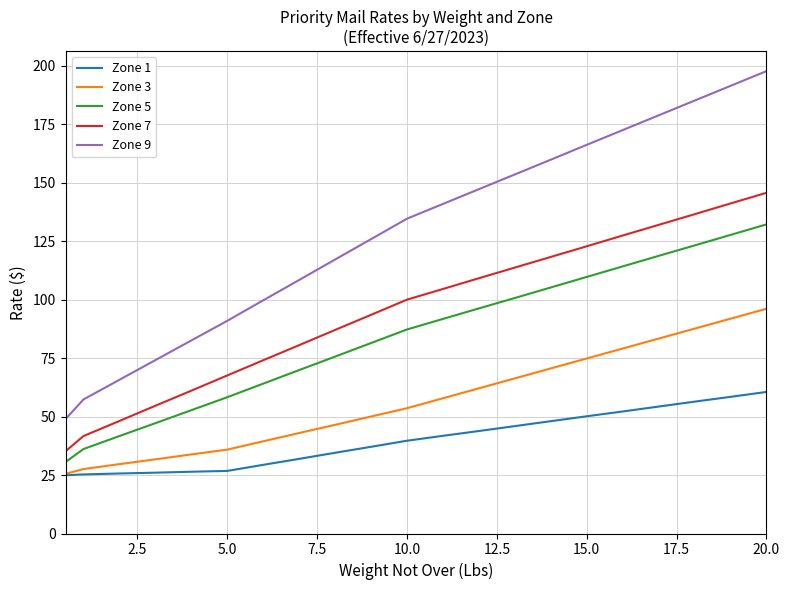

True or false: Zone 7 and Zone 1 cross at least once.

False